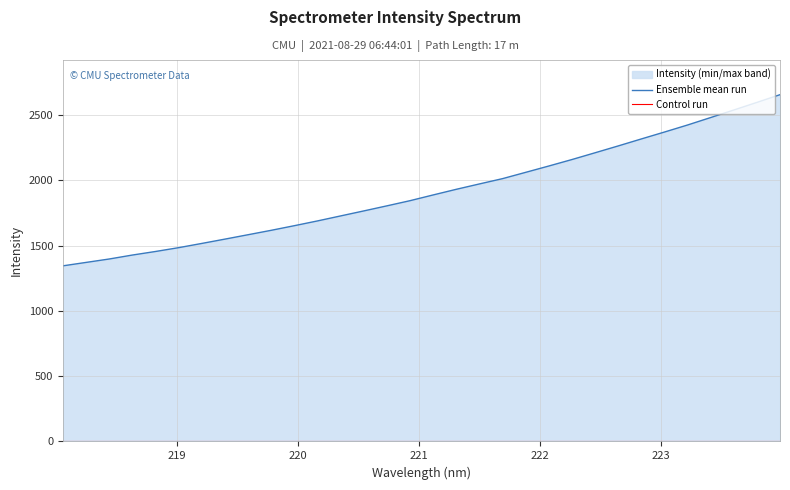

What is the value of the 30th point from the left?

2537.5